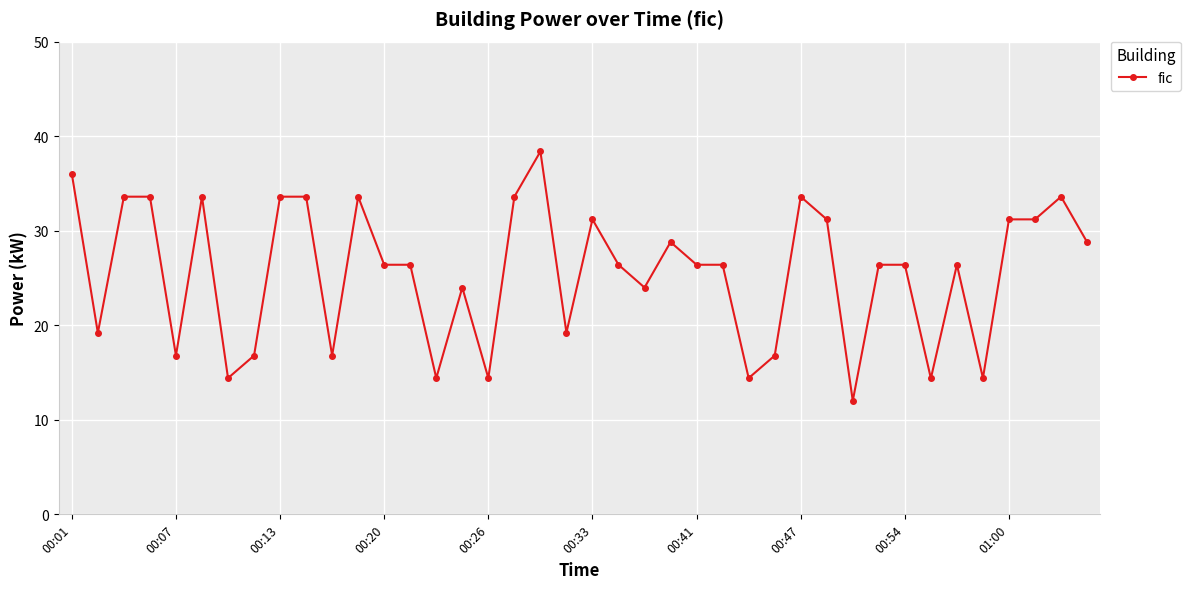

Reading right to left, extract all data points from this chart.

28.8	33.6	31.2	31.2	14.4	26.4	14.4	26.4	26.4	12.0	31.2	33.6	16.8	14.4	26.4	26.4	28.8	24.0	26.4	31.2	19.2	38.4	33.6	14.4	24.0	14.4	26.4	26.4	33.6	16.8	33.6	33.6	16.8	14.4	33.6	16.8	33.6	33.6	19.2	36.0